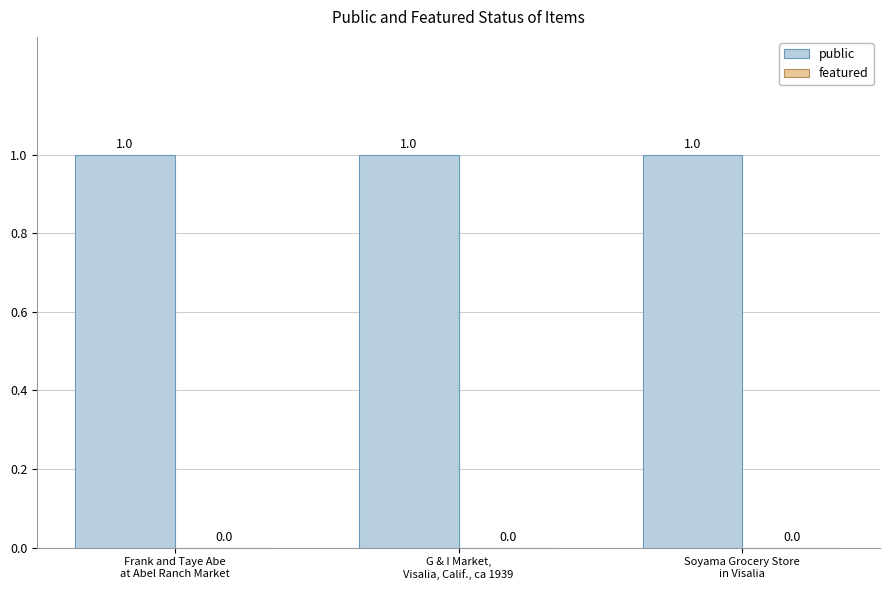

The featured series shows 0 at Soyama Grocery Store
in Visalia. True or false?

True